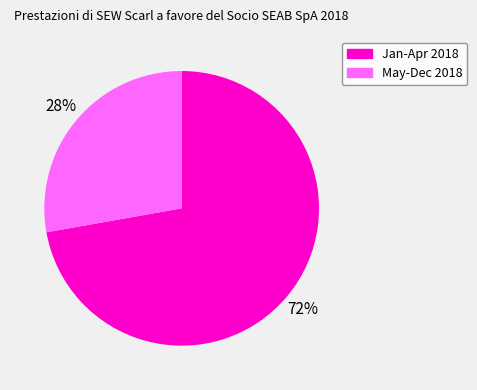

To the nearest percent, what is the difference between the largest and smallest slice percentages?

44%